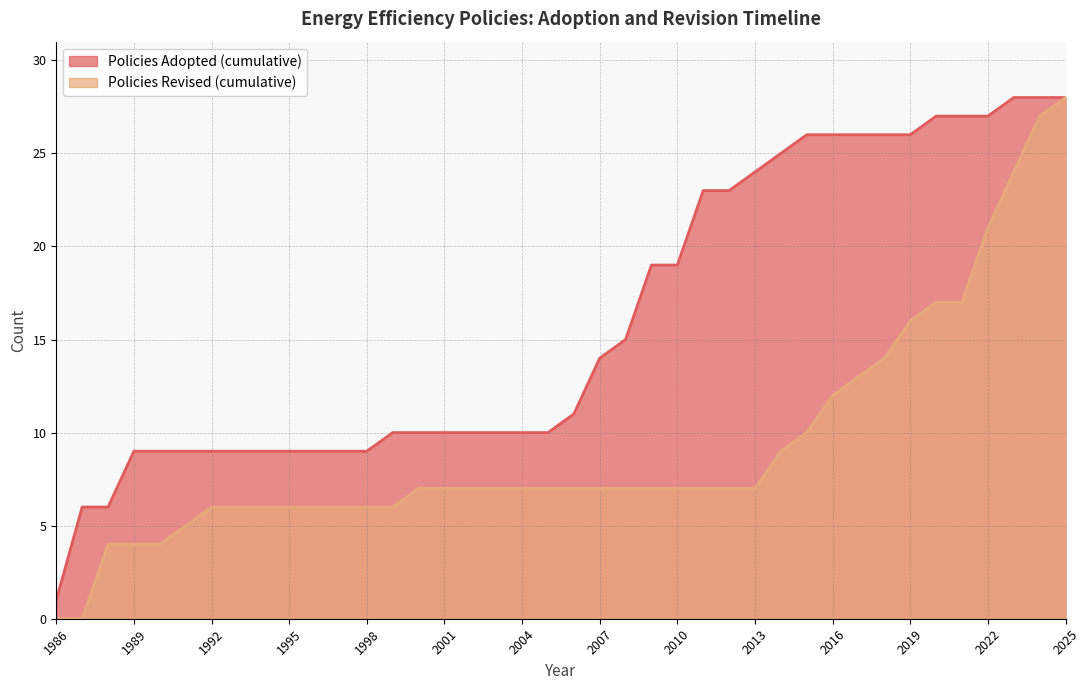

The Policies Adopted series shows 3073 at 13. True or false?

False